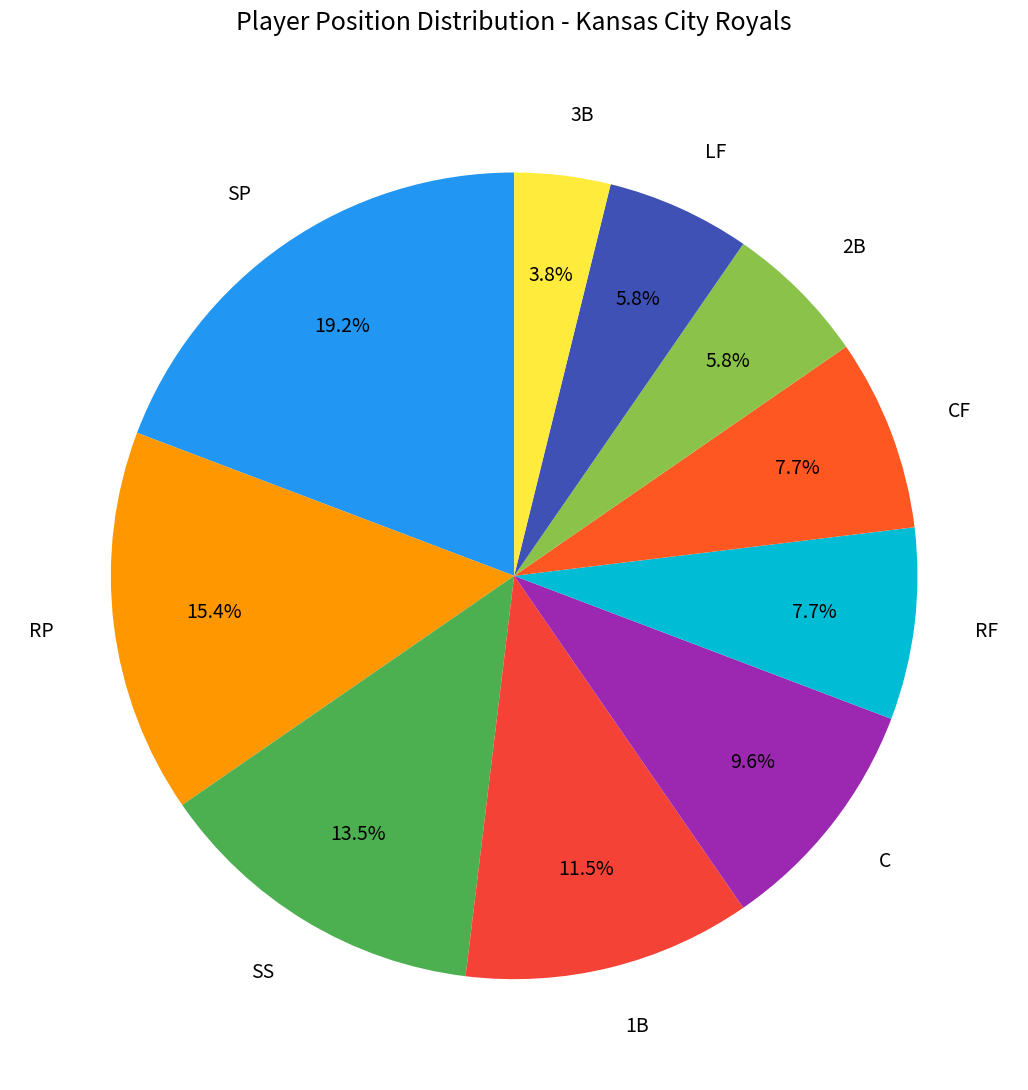

What is the ratio of the value at RF to the value at C?

0.8